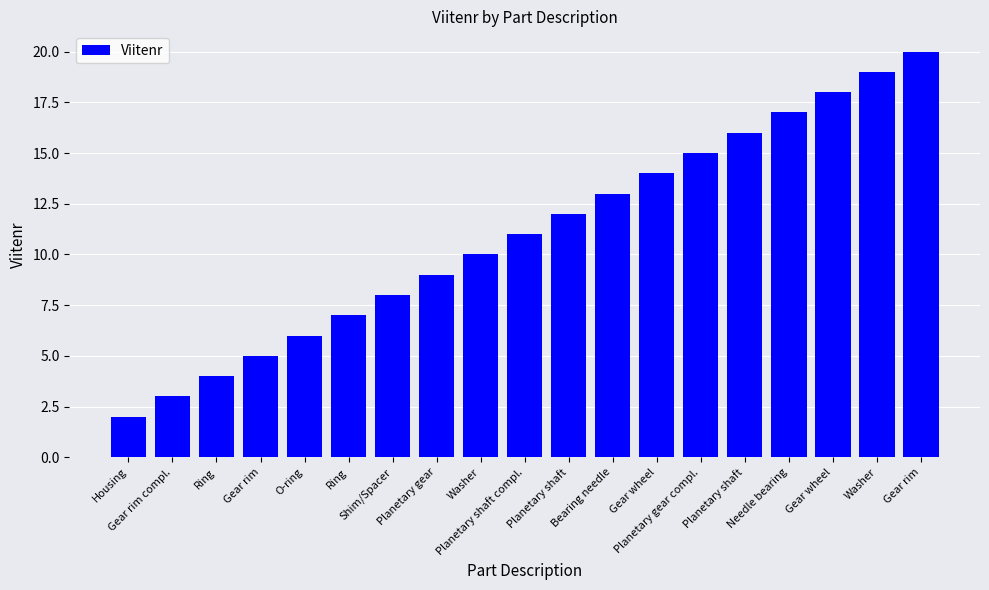

How many distinct data groups are displayed?

1